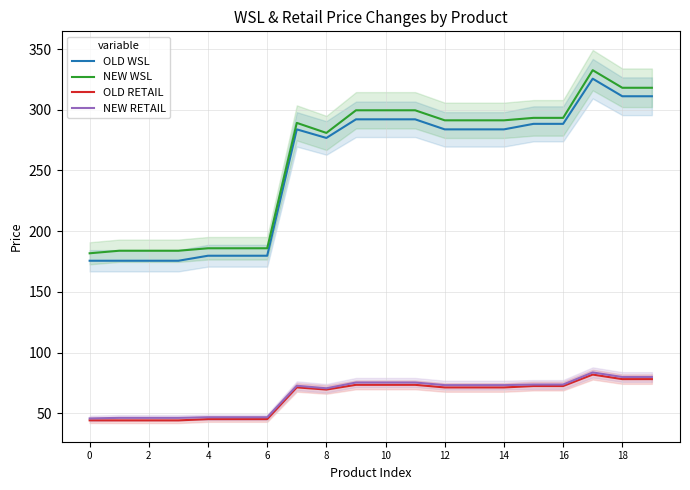

Is it true that NEW RETAIL equals 73.7 at 16?

True